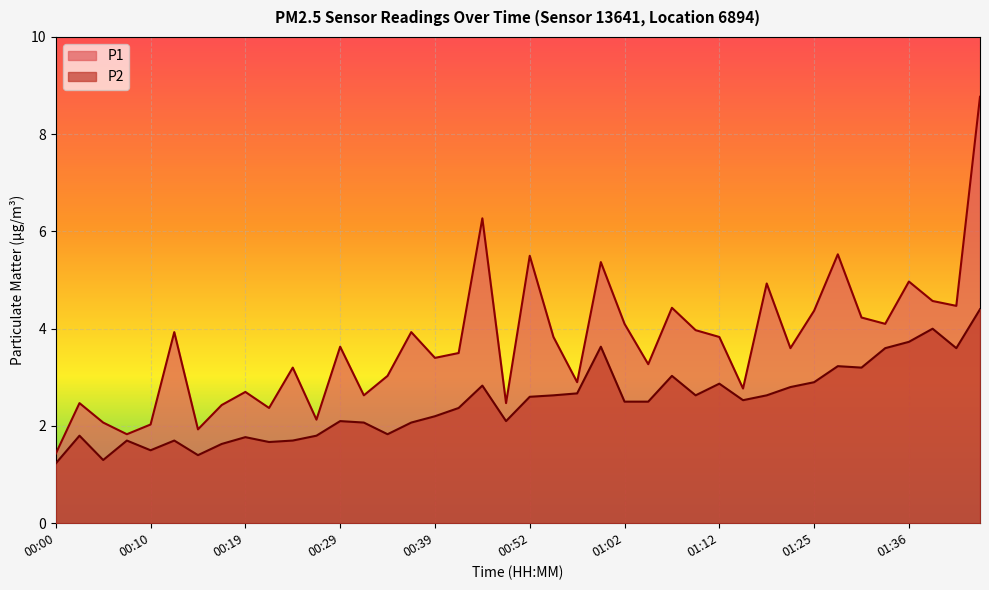

At how many categories does at least one series exceed 3?

26